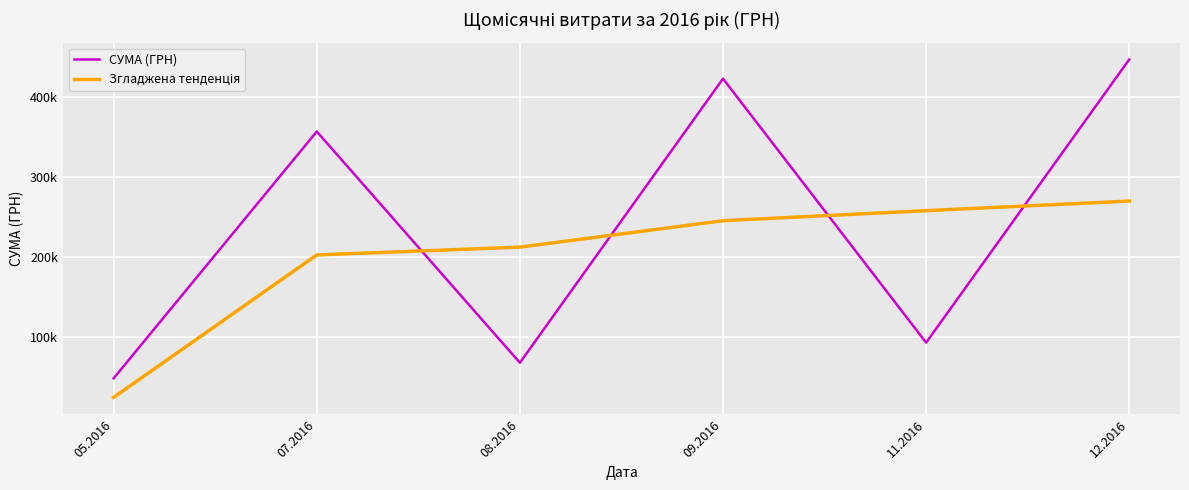

True or false: СУМА (ГРН) has more than 1 interior local peaks.

True